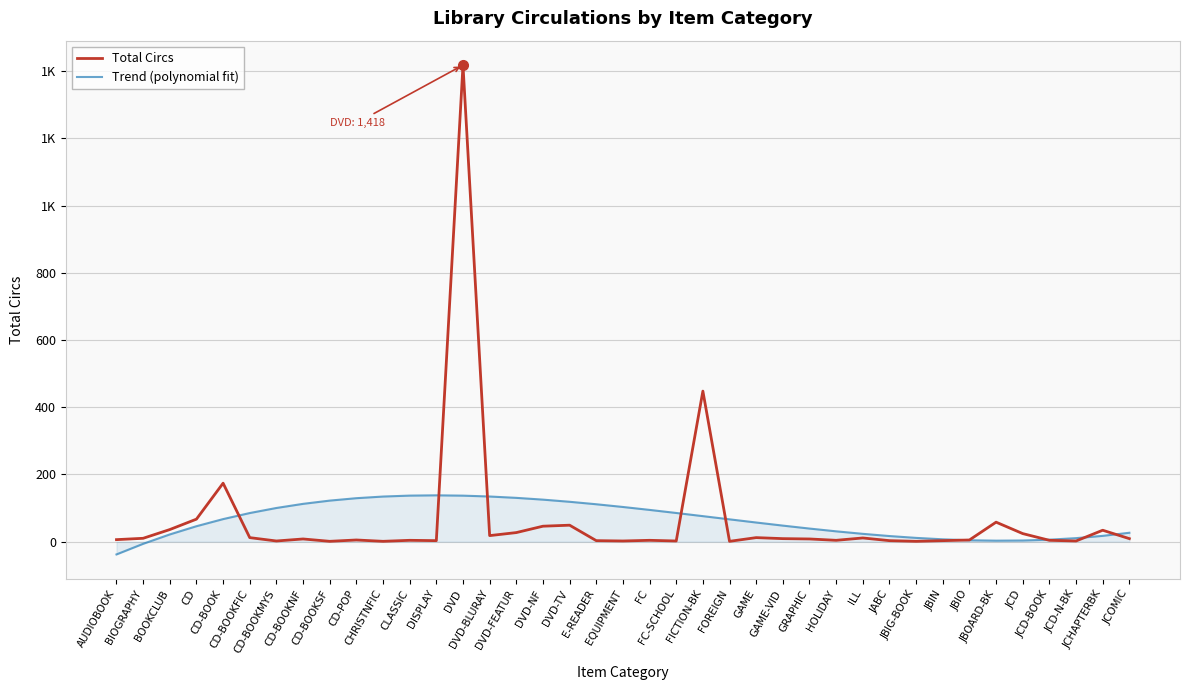

Reading left to right, list all the values displayed in this chart.

Total Circs: AUDIOBOOK=6.0	BIOGRAPHY=10.0	BOOKCLUB=36.0	CD=67.0	CD-BOOK=174.0	CD-BOOKFIC=12.0	CD-BOOKMYS=2.0	CD-BOOKNF=8.0	CD-BOOKSF=1.0	CD-POP=5.0	CHRISTNFIC=1.0	CLASSIC=4.0	DISPLAY=3.0	DVD=1418.0	DVD-BLURAY=18.0	DVD-FEATUR=27.0	DVD-NF=46.0	DVD-TV=49.0	E-READER=3.0	EQUIPMENT=2.0	FC=4.0	FC-SCHOOL=2.0	FICTION-BK=448.0	FOREIGN=1.0	GAME=12.0	GAME-VID=9.0	GRAPHIC=8.0	HOLIDAY=4.0	ILL=11.0	JABC=3.0	JBIG-BOOK=1.0	JBIN=3.0	JBIO=5.0	JBOARD-BK=58.0	JCD=24.0	JCD-BOOK=4.0	JCD-N-BK=2.0	JCHAPTERBK=34.0	JCOMIC=9.0
Trend (polynomial fit): AUDIOBOOK=-38.0	BIOGRAPHY=-6.4	BOOKCLUB=21.5	CD=46.0	CD-BOOK=67.1	CD-BOOKFIC=85.2	CD-BOOKMYS=100.2	CD-BOOKNF=112.5	CD-BOOKSF=122.1	CD-POP=129.3	CHRISTNFIC=134.2	CLASSIC=137.0	DISPLAY=137.9	DVD=136.9	DVD-BLURAY=134.4	DVD-FEATUR=130.3	DVD-NF=125.1	DVD-TV=118.7	E-READER=111.3	EQUIPMENT=103.2	FC=94.5	FC-SCHOOL=85.3	FICTION-BK=75.9	FOREIGN=66.4	GAME=57.0	GAME-VID=47.8	GRAPHIC=39.0	HOLIDAY=30.8	ILL=23.3	JABC=16.7	JBIG-BOOK=11.2	JBIN=7.0	JBIO=4.2	JBOARD-BK=2.9	JCD=3.5	JCD-BOOK=5.9	JCD-N-BK=10.4	JCHAPTERBK=17.2	JCOMIC=26.5